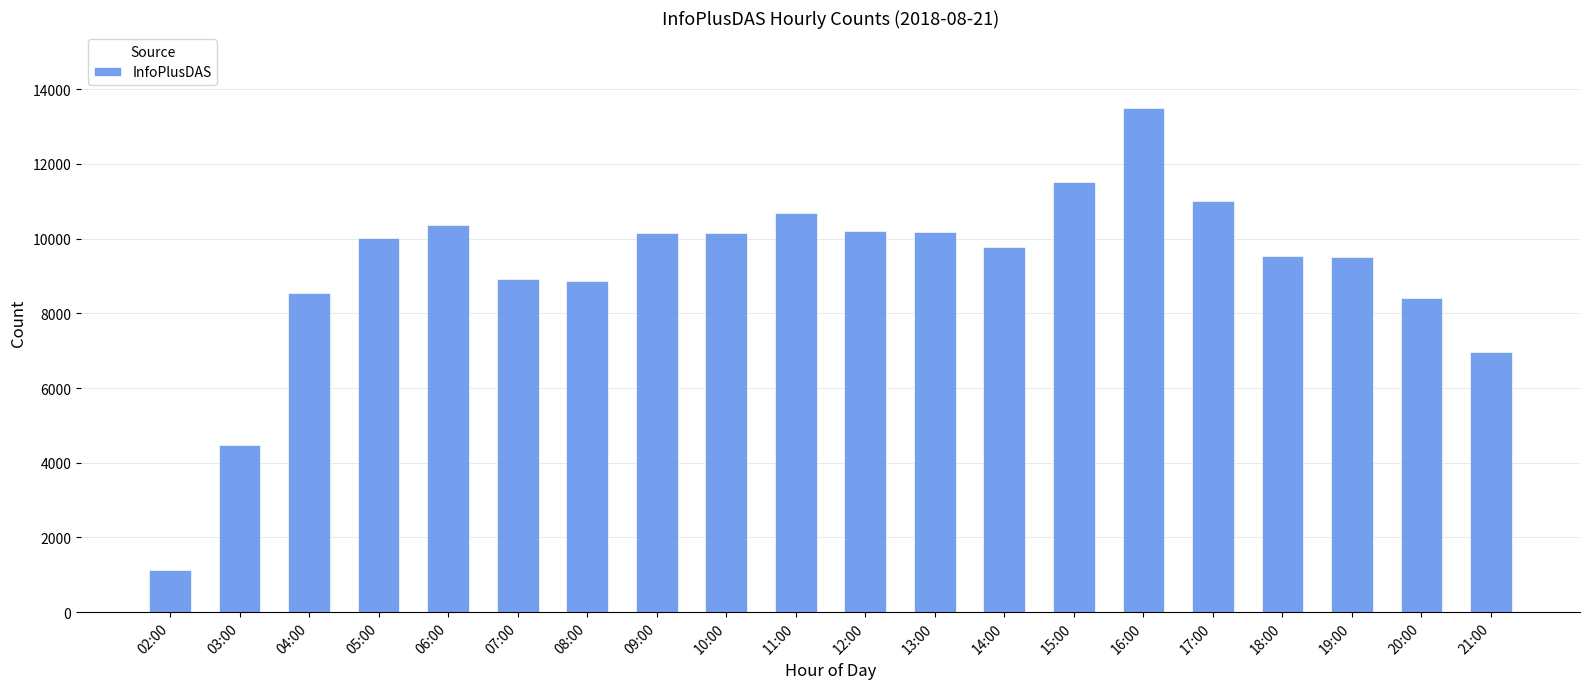

What is the ratio of the value at 06:00 to the value at 12:00?

1.0